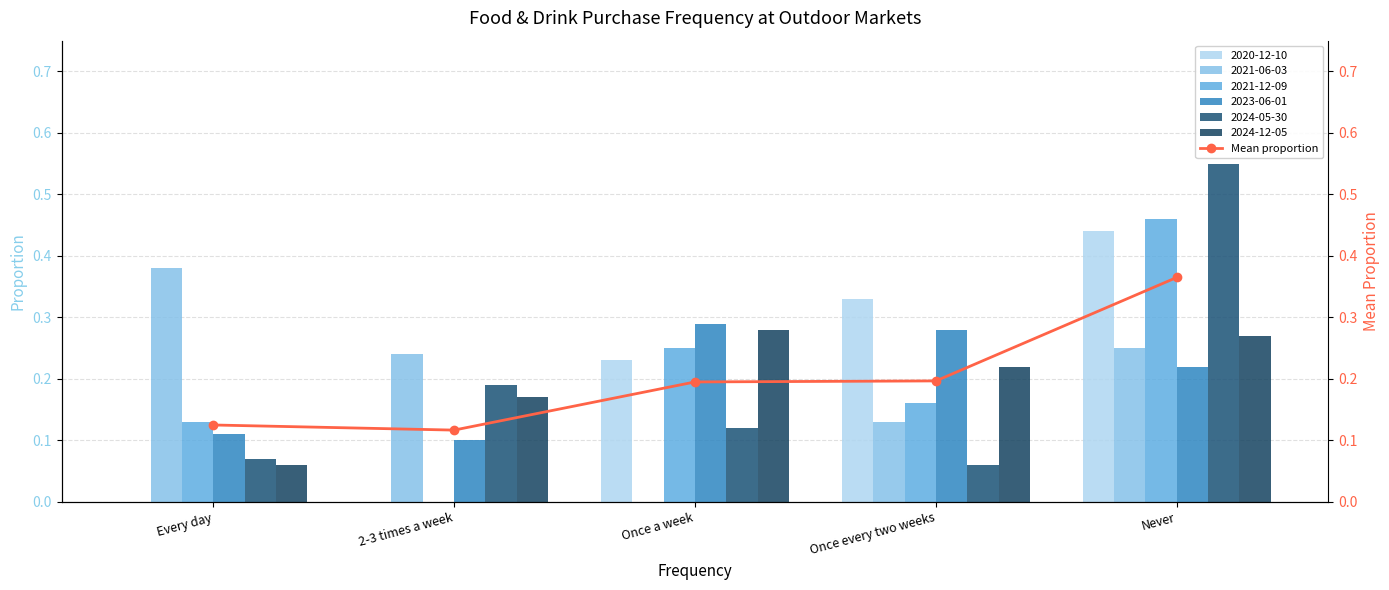

What is the sum of the values at 2-3 times a week and Once a week?

0.3